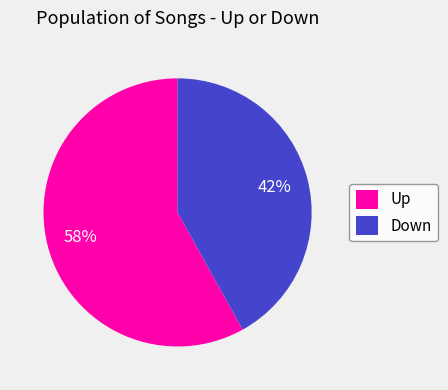

Rank the categories by value from lowest to highest.

Down, Up